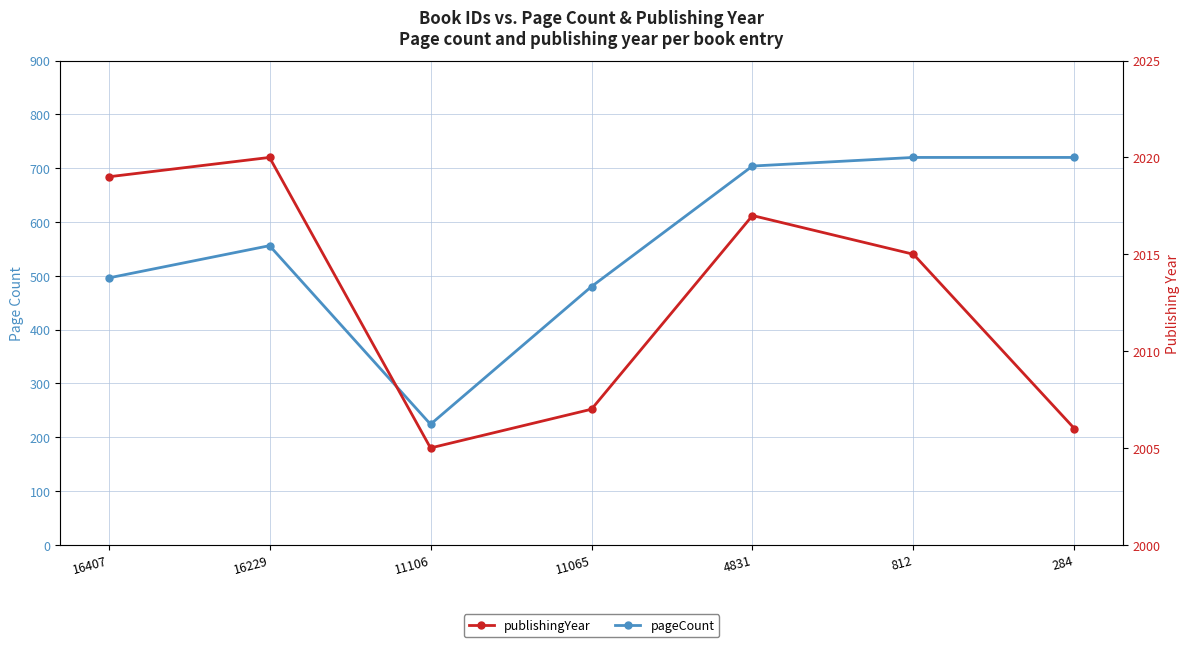

Reading left to right, extract all data points from this chart.

pageCount: 496	556	224	480	704	720	720
publishingYear: 2019	2020	2005	2007	2017	2015	2006